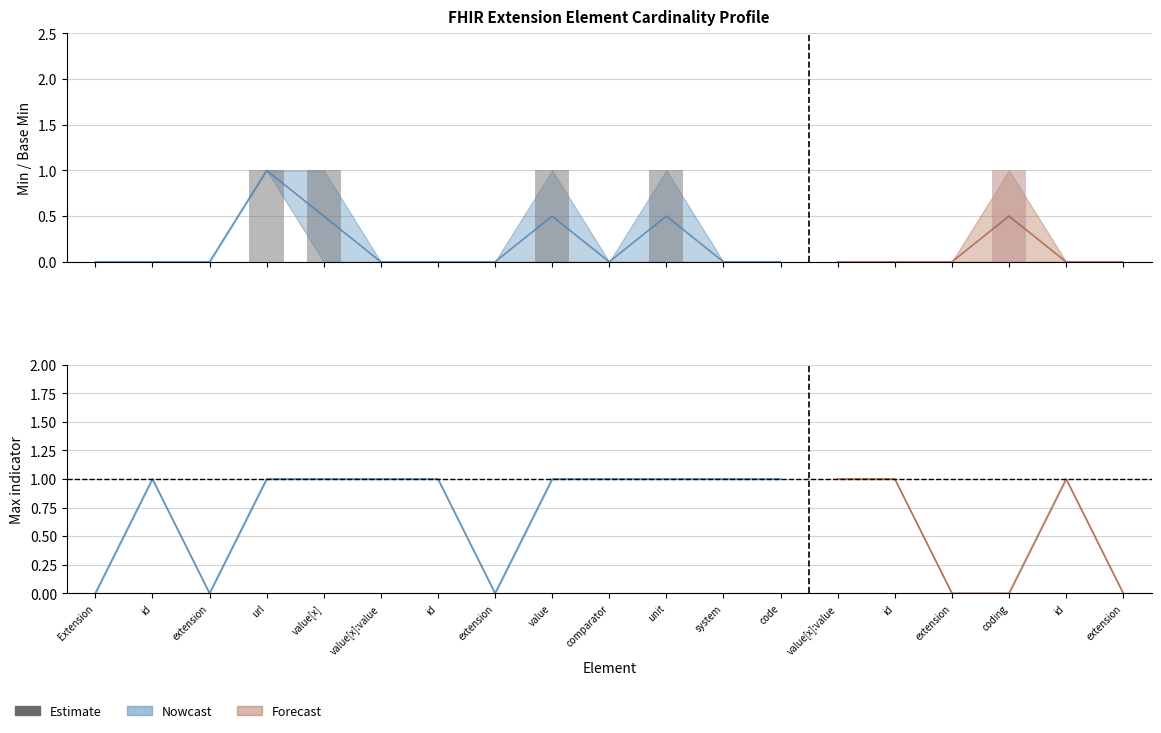

How many Base Max (numeric) values are between 0 and 1?

19